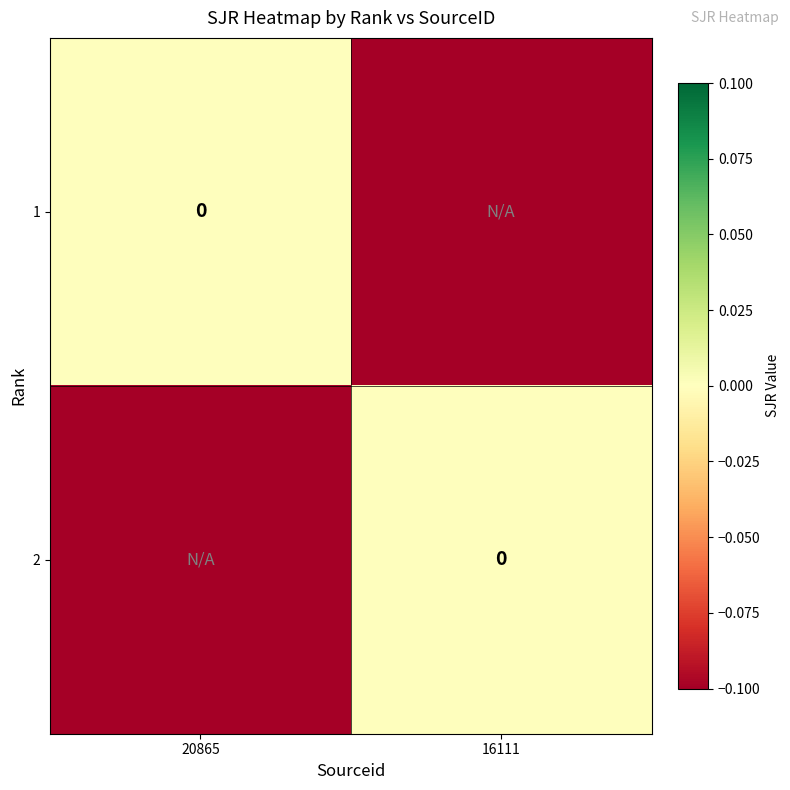

True or false: 2 has a value of -0.1 at 20865.

False